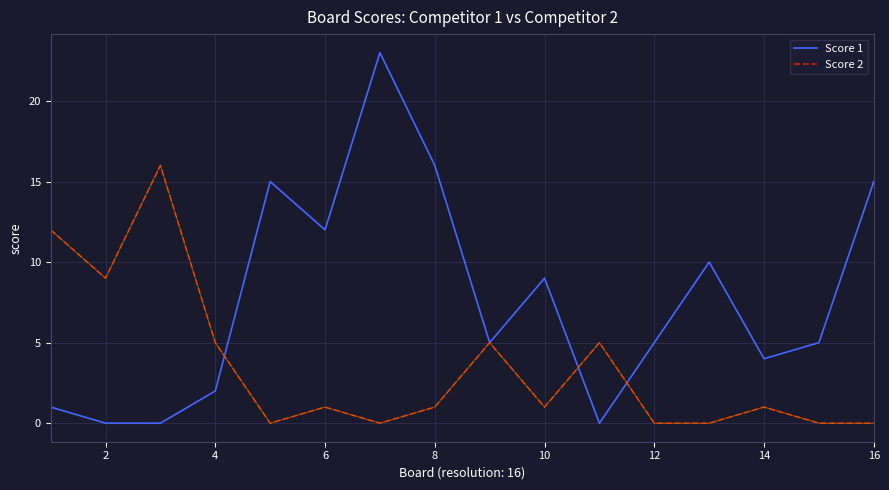

Rank the series by their average value, from highest to lowest.

Score 1, Score 2